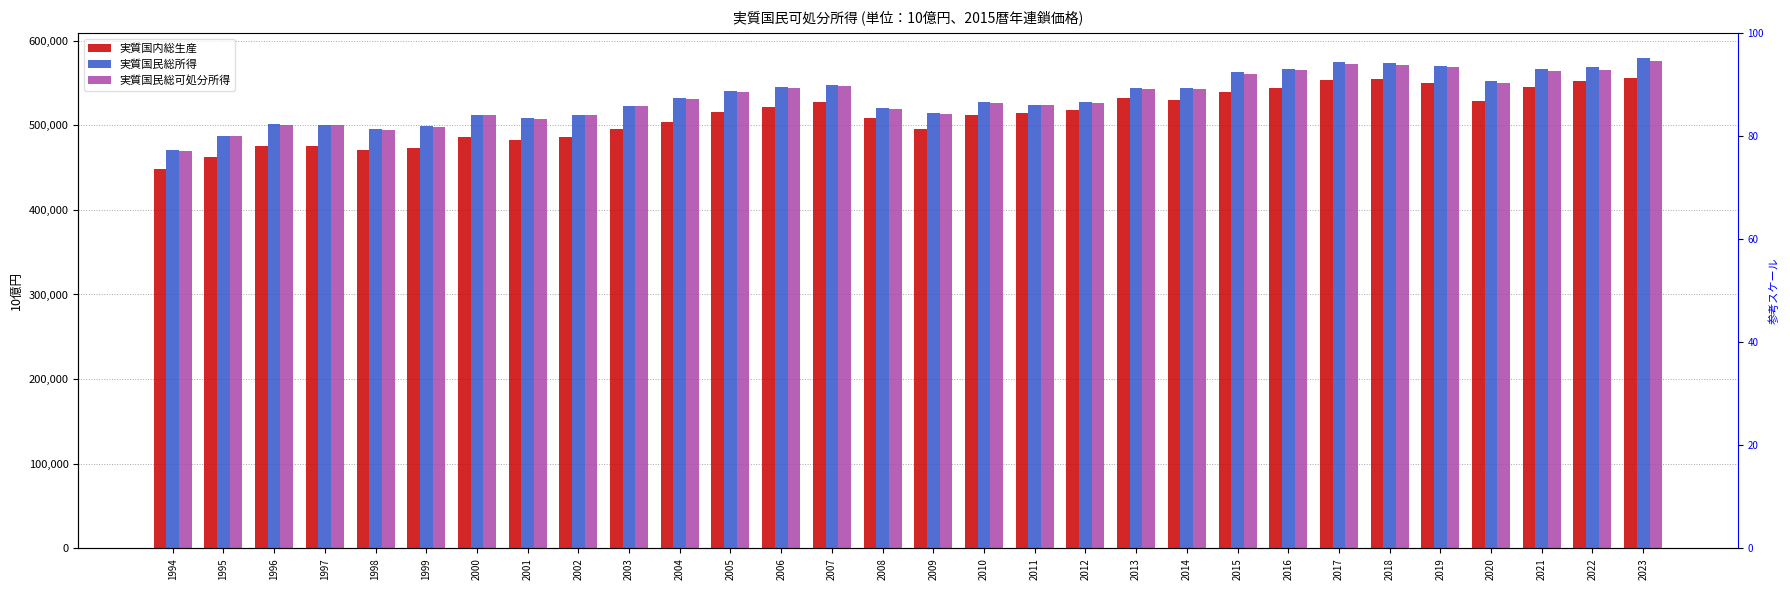

What is the value of the 実質国内総生産 bar at the 23rd from the left?

543479.1